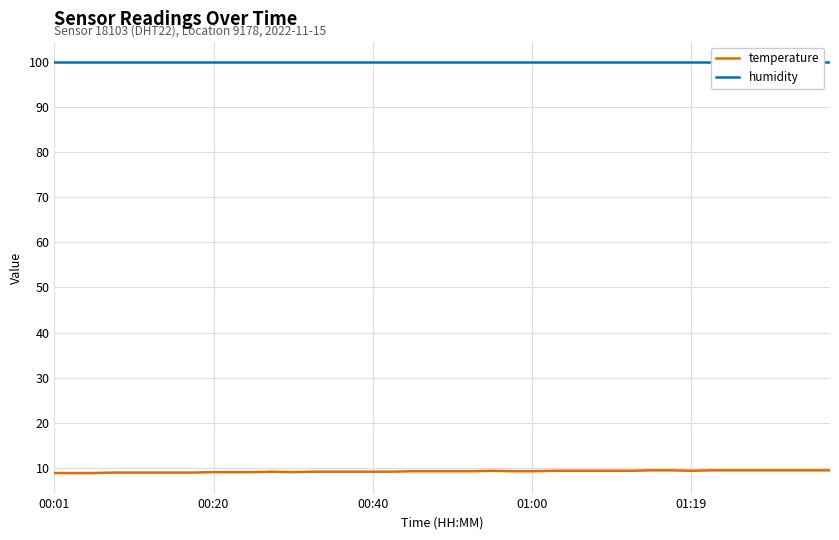

Count the number of data series in this chart.

2